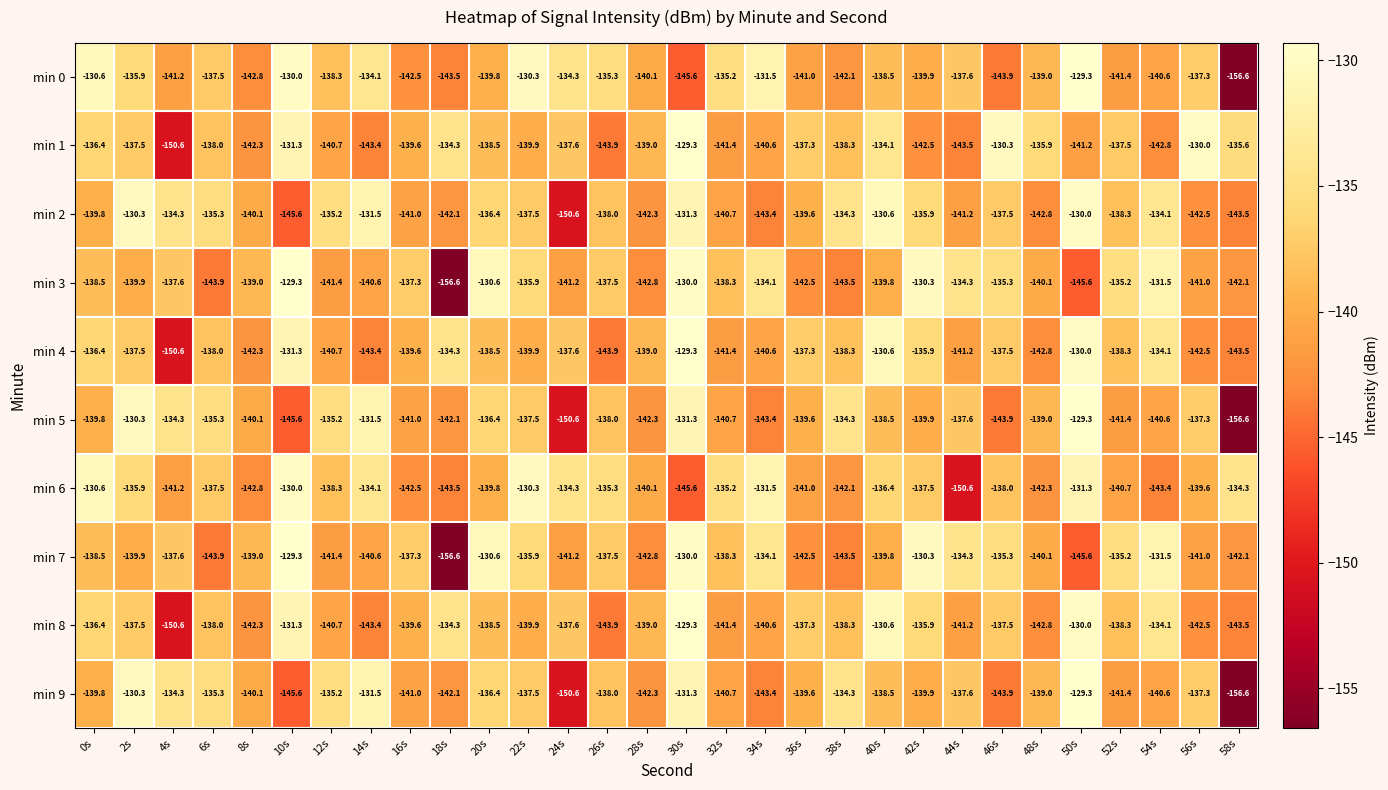

What is the difference between the highest and lowest values at 8s?

3.8